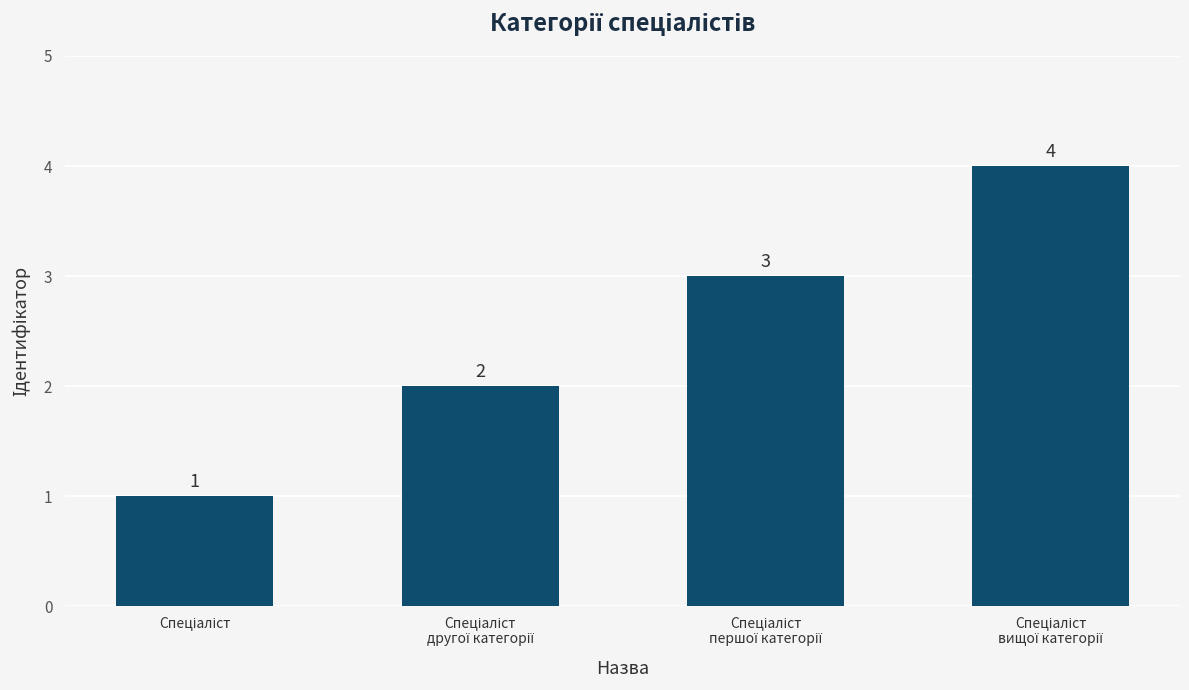

What is the maximum value shown in the chart?

4